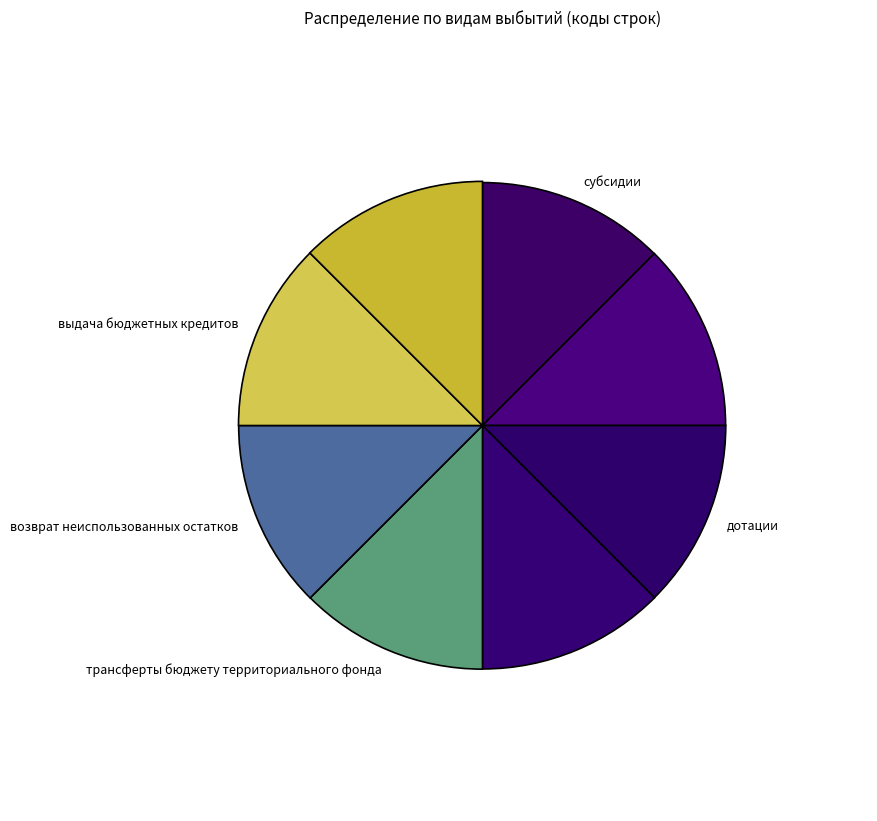

How many segments does this pie chart have?

8